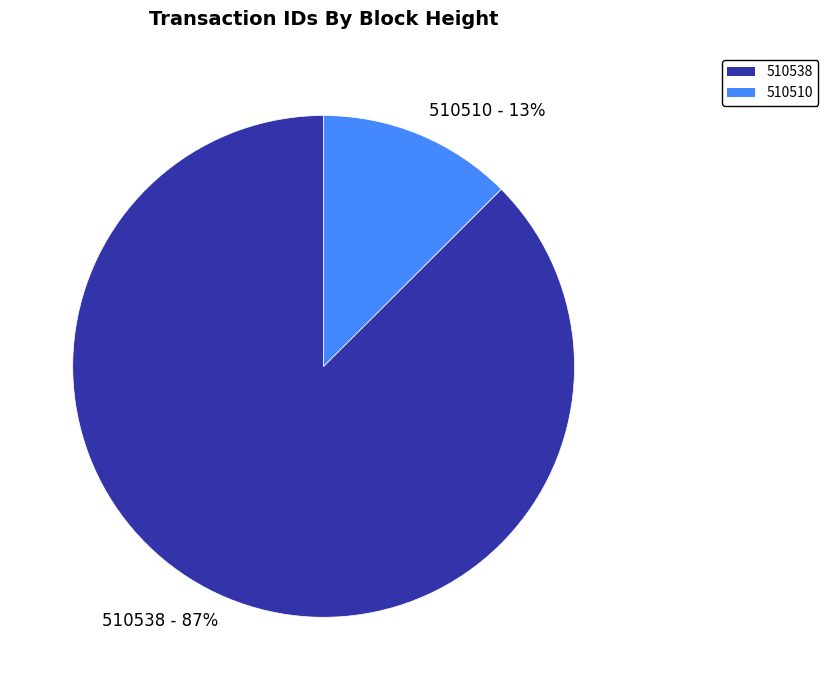

What percentage is the 510510 slice, to the nearest percent?

13%